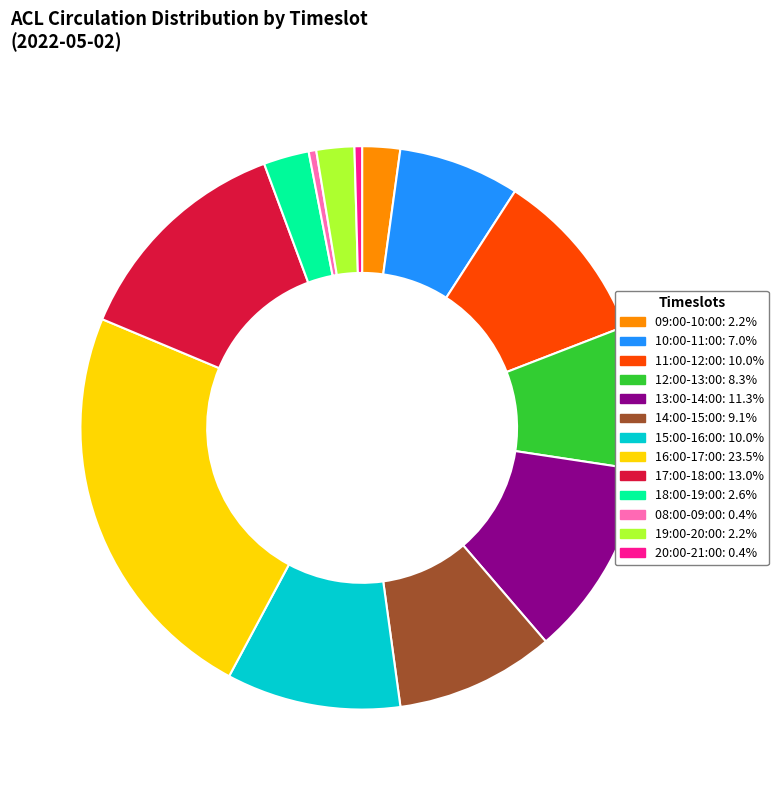

Is there a majority slice in this chart?

No